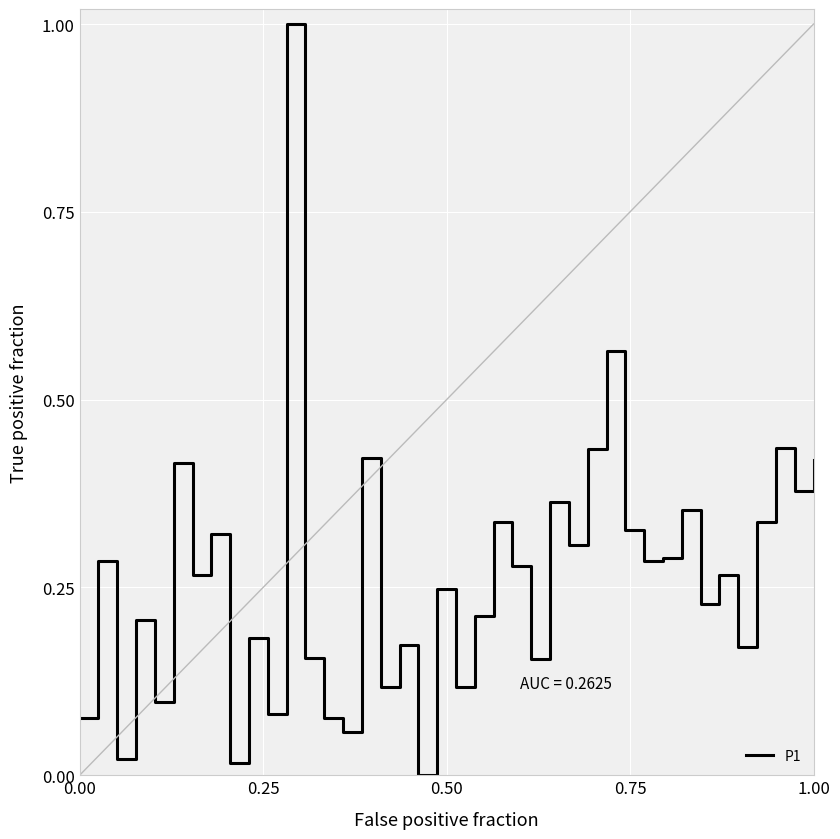

What is the greatest value displayed?

1.0